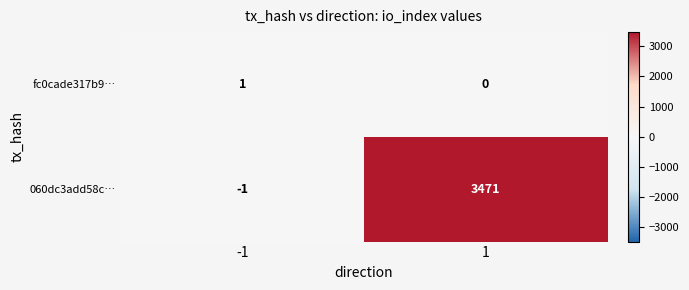

What is the sum of the 060dc3add58c… values at -1 and 1?

3470